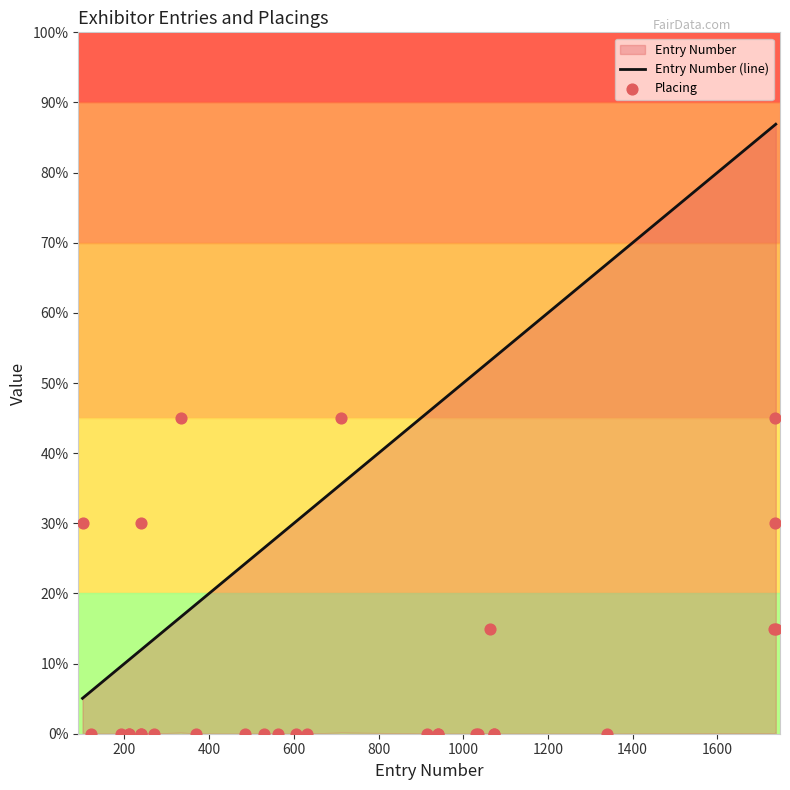

Which series has the largest total across all categories?

Entry Number (line)